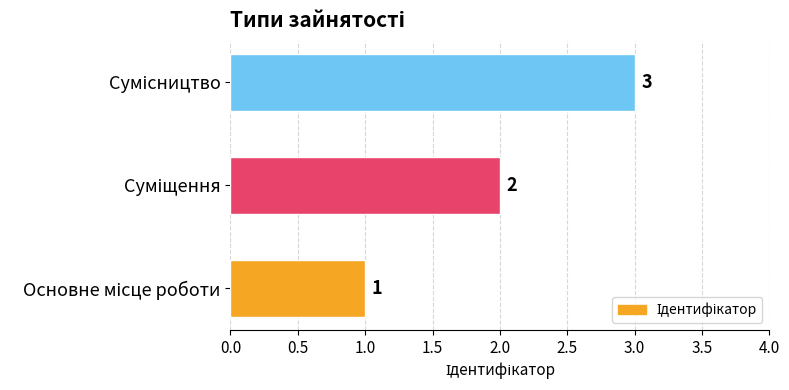

What is the greatest value displayed?

3